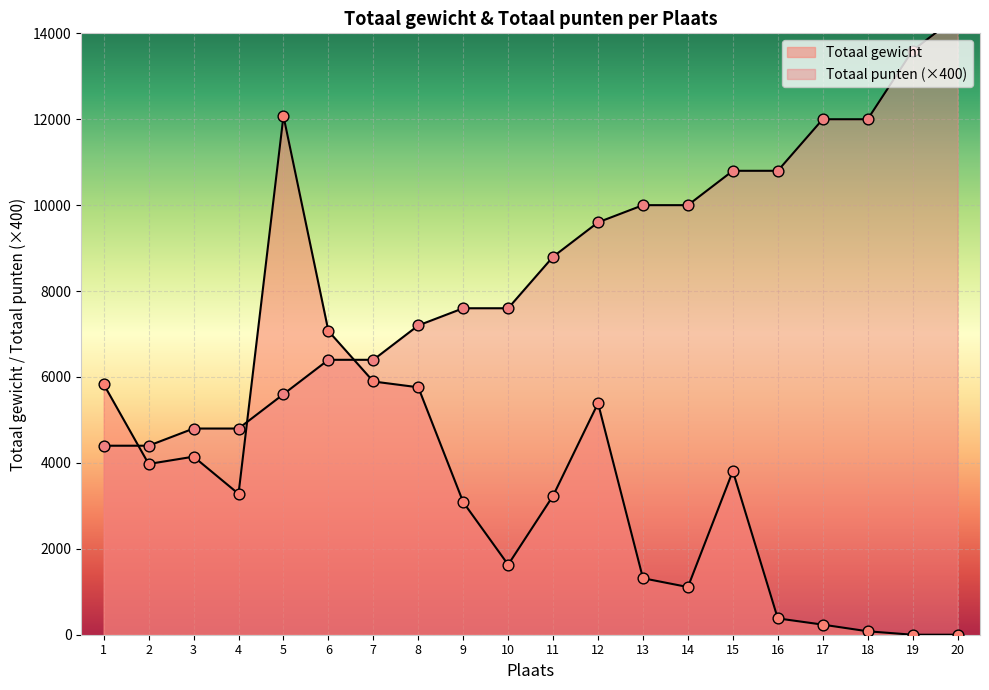

What is the total value across all series at 1?

10230